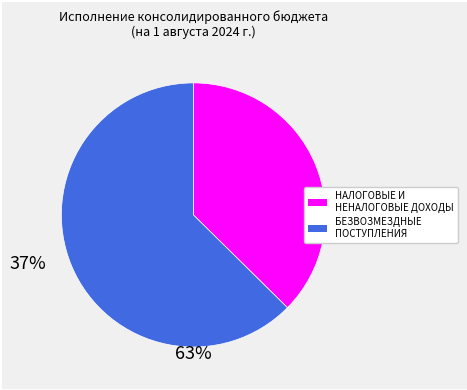

Do БЕЗВОЗМЕЗДНЫЕ ПОСТУПЛЕНИЯ and НАЛОГОВЫЕ И НЕНАЛОГОВЫЕ ДОХОДЫ together represent more than half of the pie?

Yes